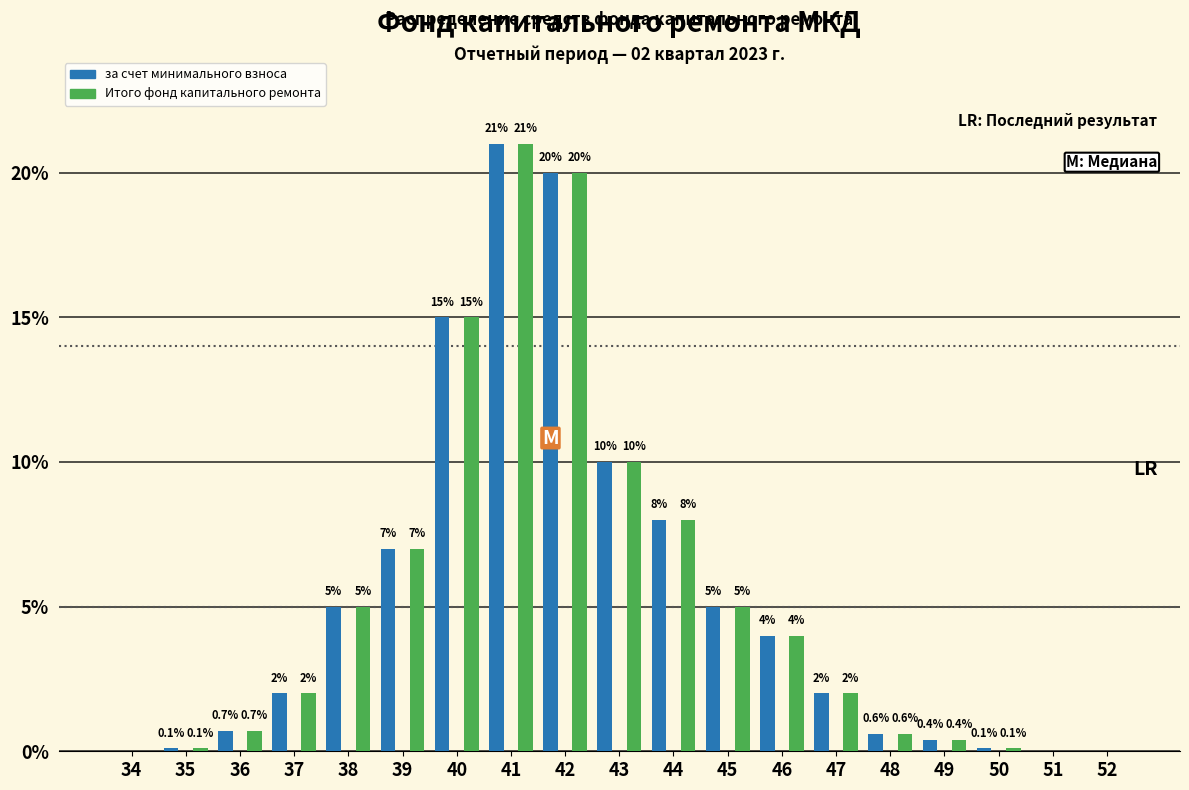

Reading left to right, list all the values displayed in this chart.

за счет минимального взноса: 34=0.0	35=0.1	36=0.7	37=2.0	38=5.0	39=7.0	40=15.0	41=21.0	42=20.0	43=10.0	44=8.0	45=5.0	46=4.0	47=2.0	48=0.6	49=0.4	50=0.1	51=0.0	52=0.0
Итого фонд капитального ремонта: 34=0.0	35=0.1	36=0.7	37=2.0	38=5.0	39=7.0	40=15.0	41=21.0	42=20.0	43=10.0	44=8.0	45=5.0	46=4.0	47=2.0	48=0.6	49=0.4	50=0.1	51=0.0	52=0.0